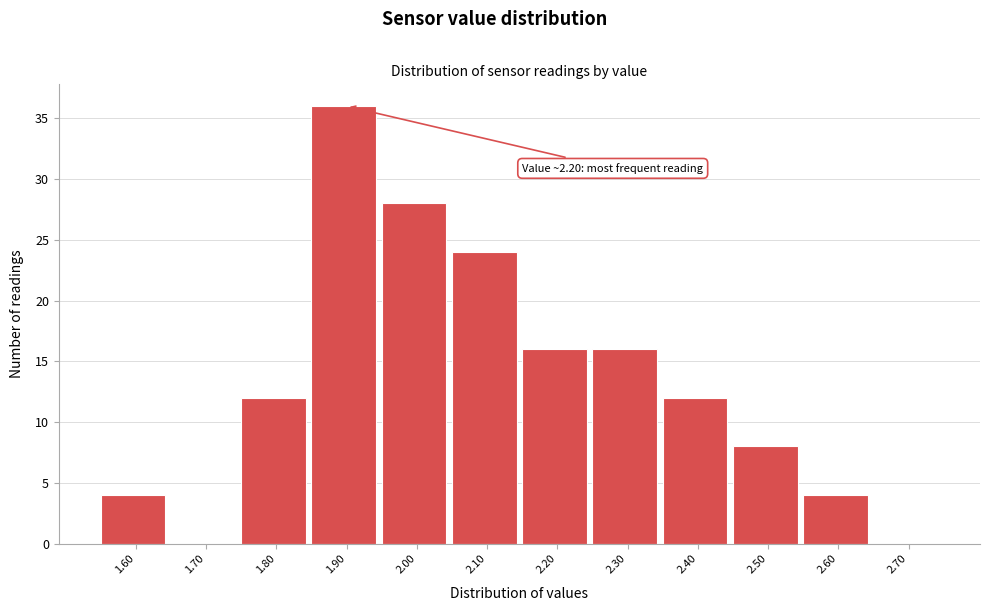

Reading right to left, what are all the values shown in this chart?

2.70=0	2.60=4	2.50=8	2.40=12	2.30=16	2.20=16	2.10=24	2.00=28	1.90=36	1.80=12	1.70=0	1.60=4